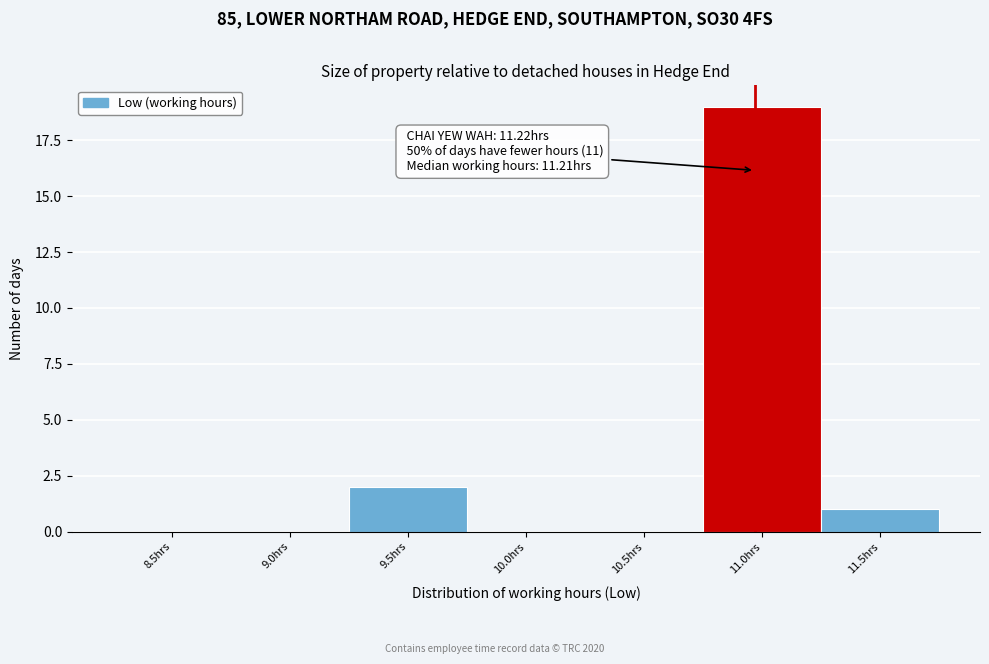

Reading left to right, extract all data points from this chart.

8.5hrs=0	9.0hrs=0	9.5hrs=2	10.0hrs=0	10.5hrs=0	11.0hrs=19	11.5hrs=1